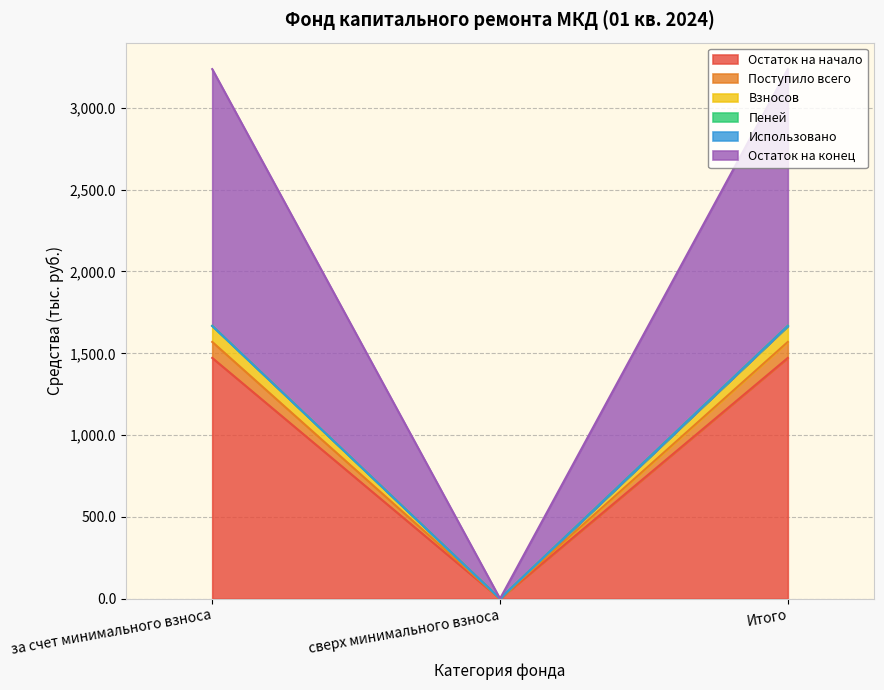

What is the highest value of the Остаток на начало series?

1471.7